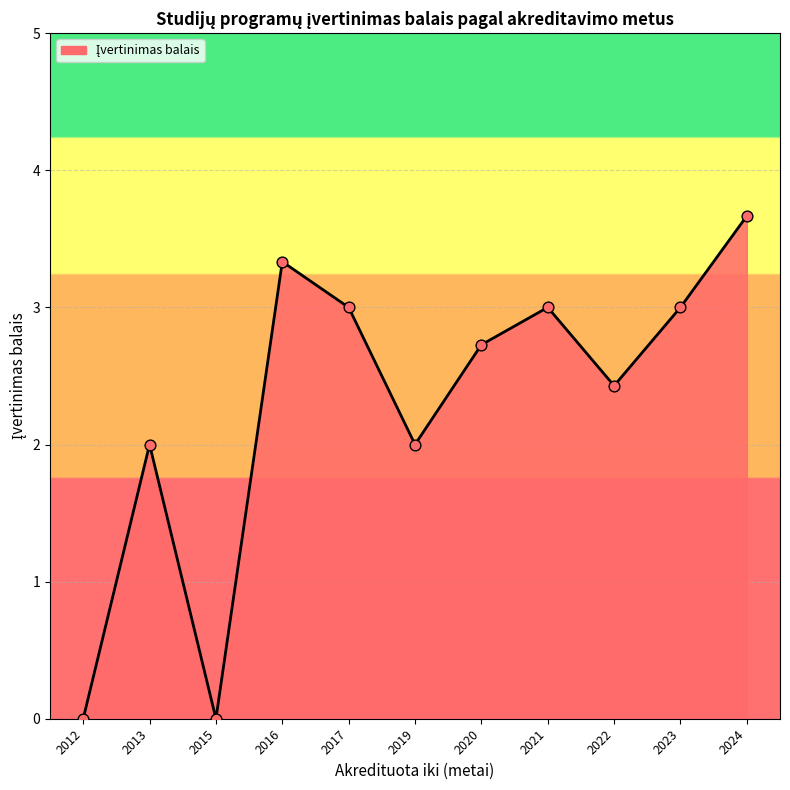

What is the ratio of the value at 2019 to the value at 2024?

0.5